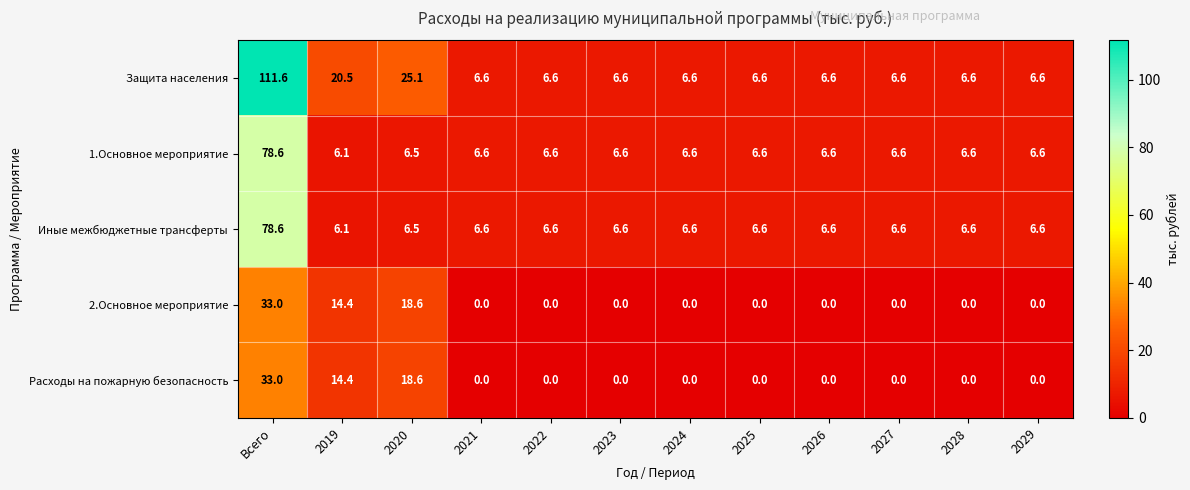

What is the total value across all series at 2019?

61.5